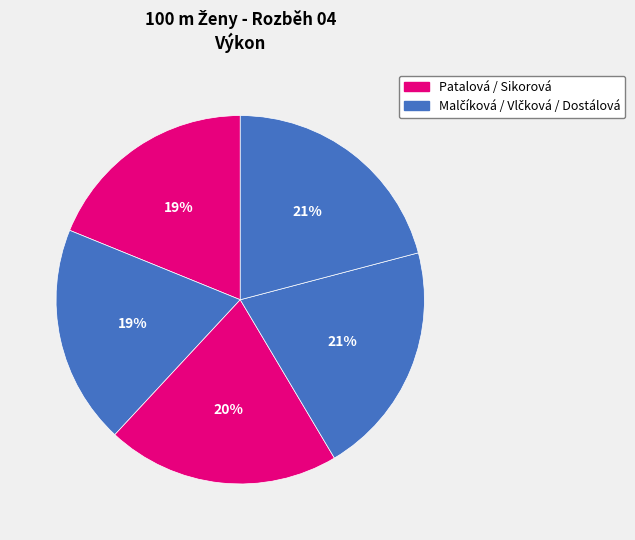

How many segments does this pie chart have?

5